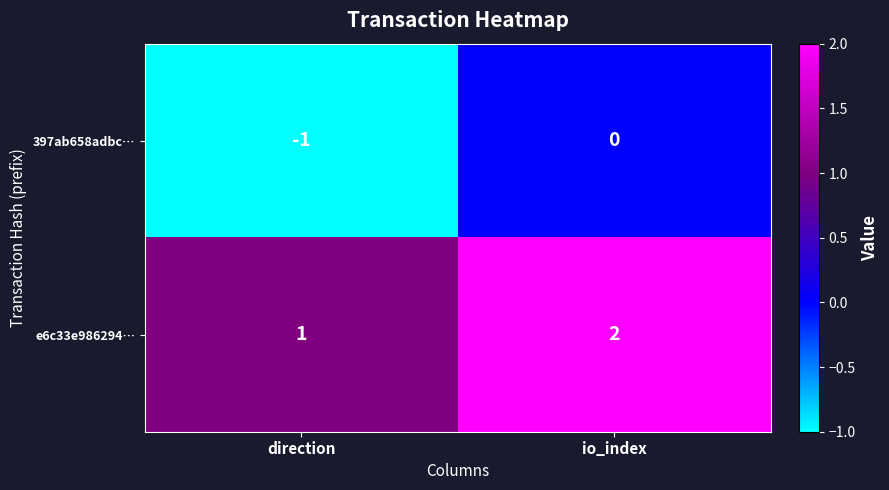

At how many categories does at least one series exceed 0?

2